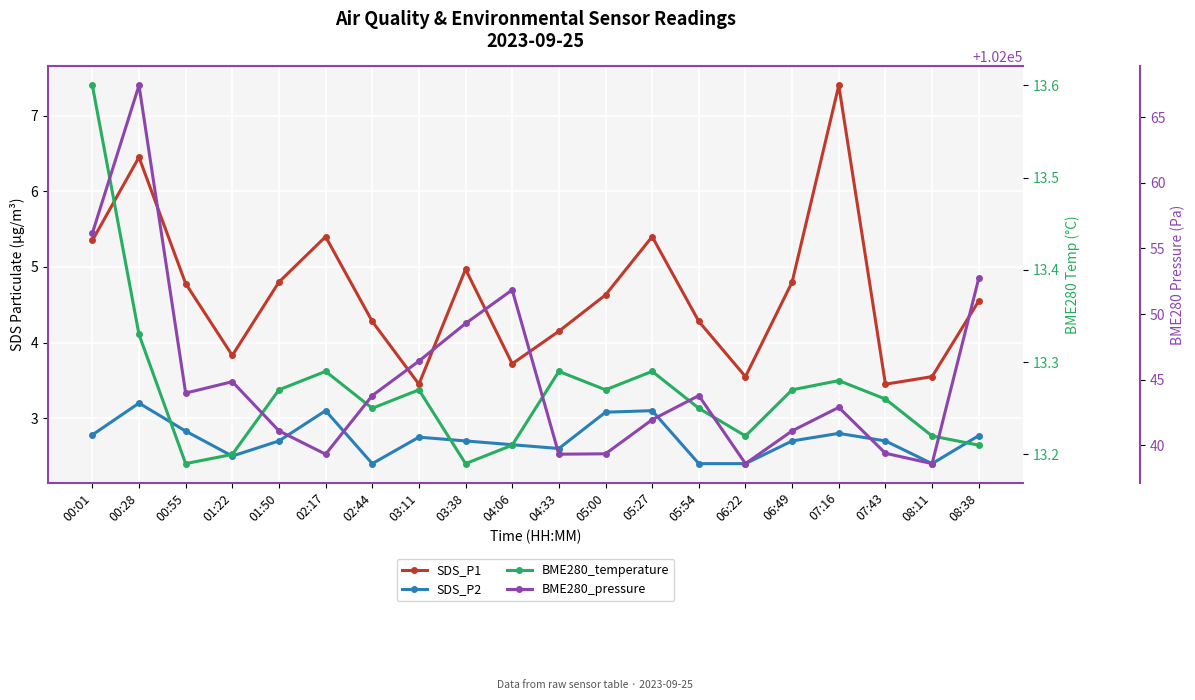

At which category is the sum across all series the highest?

00:28